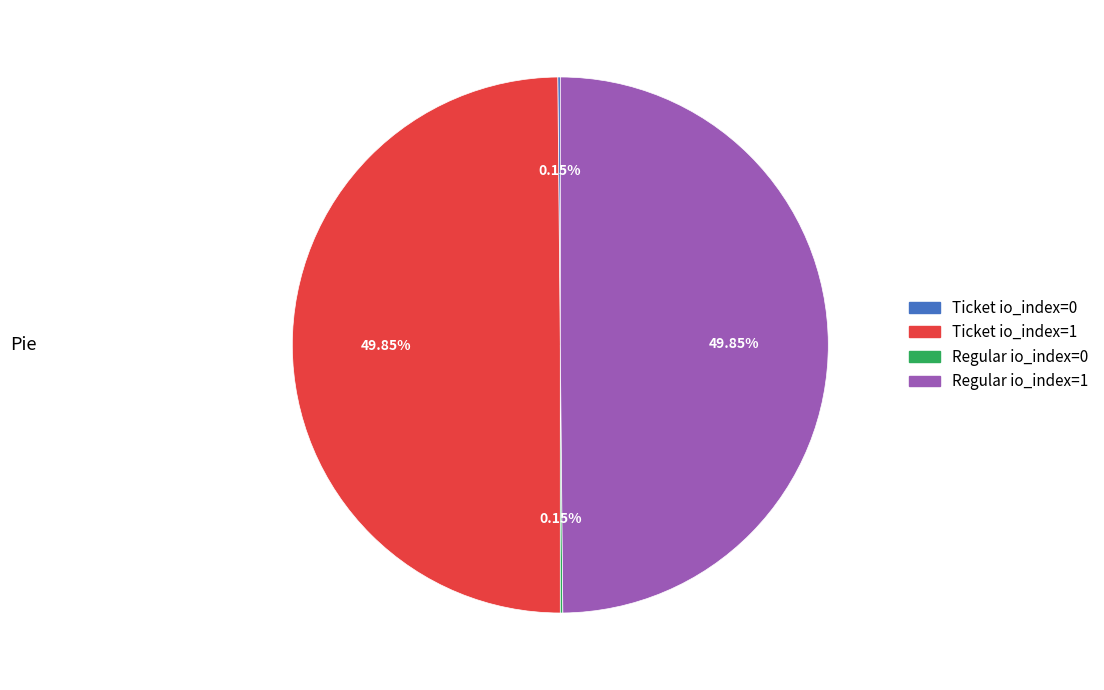

Is the sum of Ticket io_index=1 and Regular io_index=1 greater than half?

Yes